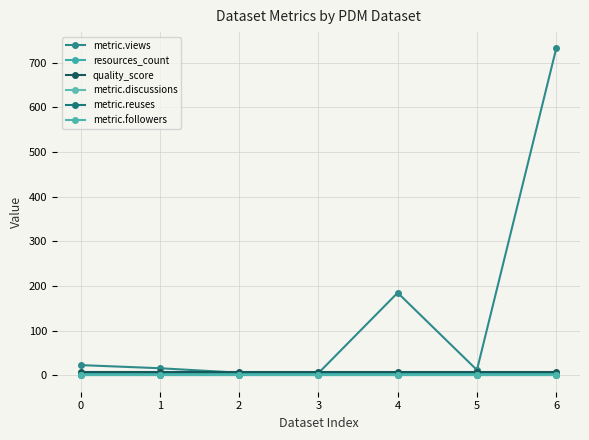

What is the value of the metric.views point at the 1st from the left?

23.0